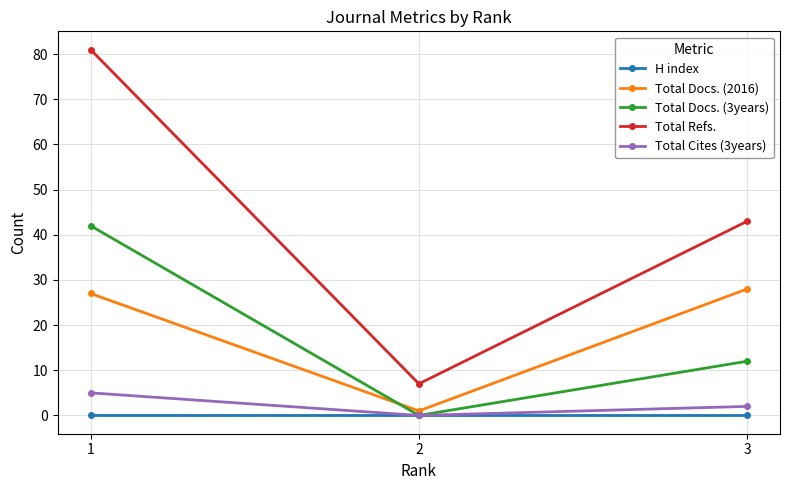

Reading left to right, extract all data points from this chart.

H index: 0	0	0
Total Docs. (2016): 27	1	28
Total Docs. (3years): 42	0	12
Total Refs.: 81	7	43
Total Cites (3years): 5	0	2